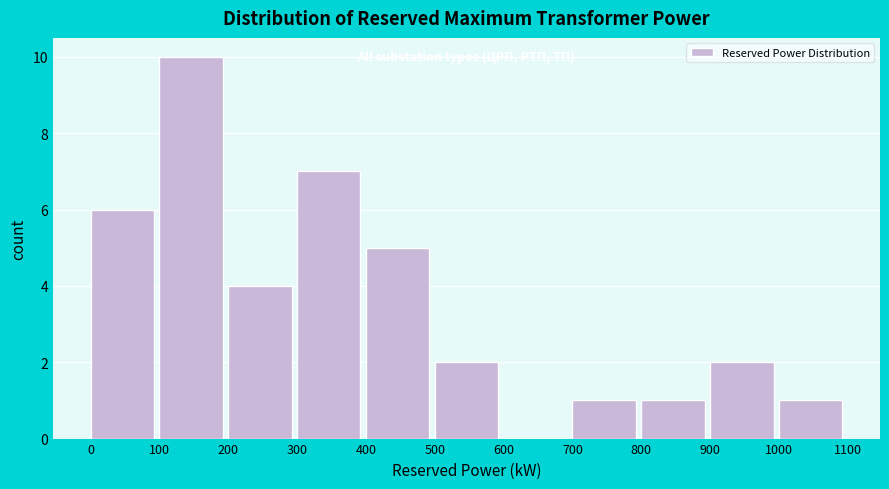

Reading left to right, list every bar in this chart as the range it spans on the x-axis followed by its height. The values are not printed on the chart, so give them approximately, as read against the axis.

0 to 100: 6
100 to 200: 10
200 to 300: 4
300 to 400: 7
400 to 500: 5
500 to 600: 2
600 to 700: 0
700 to 800: 1
800 to 900: 1
900 to 1000: 2
1000 to 1100: 1